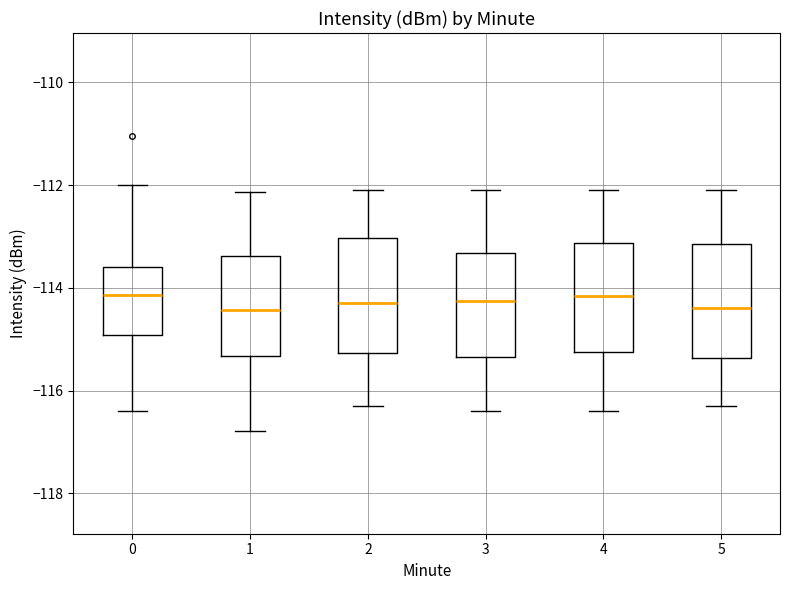

Reading left to right, transcribe this box plot: for each box, give where its median line is, the range the box spans, and where its two whiskers end, as read against the y-axis. The values are not printed on the chart, so give them approximately, as read against the axis.

0: median -114.2, box -115.0 to -113.6, whiskers -116.4 to -112.0
1: median -114.4, box -115.4 to -113.4, whiskers -116.8 to -112.2
2: median -114.2, box -115.2 to -113.0, whiskers -116.2 to -112.0
3: median -114.2, box -115.4 to -113.4, whiskers -116.4 to -112.0
4: median -114.2, box -115.2 to -113.2, whiskers -116.4 to -112.0
5: median -114.4, box -115.4 to -113.2, whiskers -116.2 to -112.0